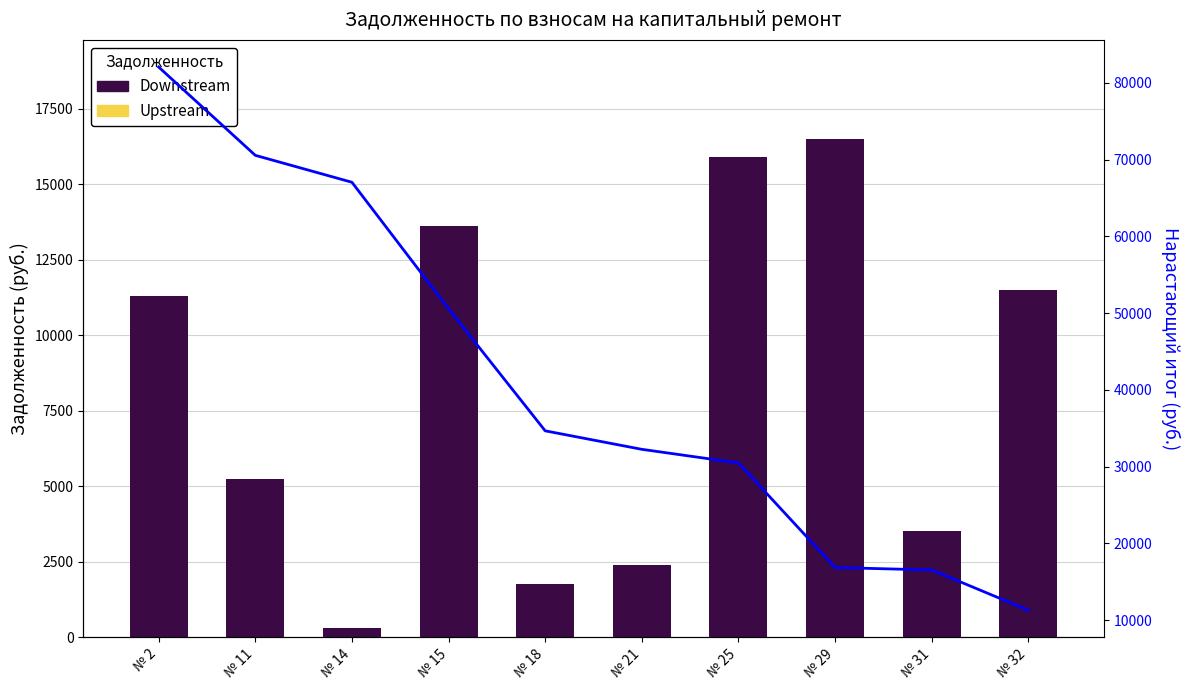

Where is Нарастающий итог nearest to the value 46675?

№ 15